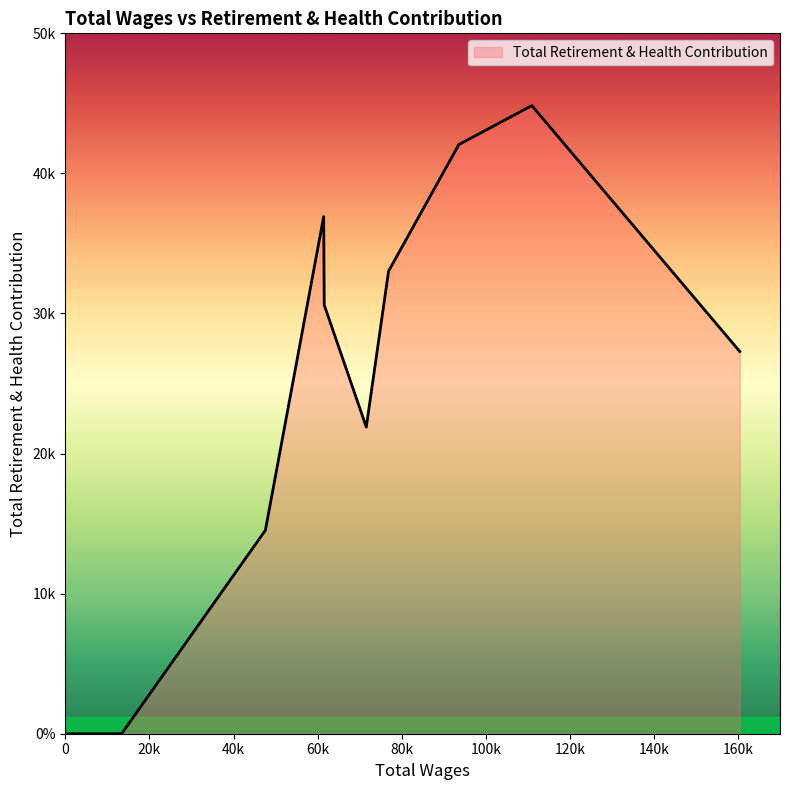

Rank the categories by value from highest to lowest.

110963.0, 93604.0, 61443.0, 76879.0, 61573.0, 160430.0, 71581.0, 47574.0, 13375.0, 8401.0, 7030.0, 4746.0, 4425.0, 4091.0, 2349.0, 2190.0, 1635.0, 1373.0, 590.0